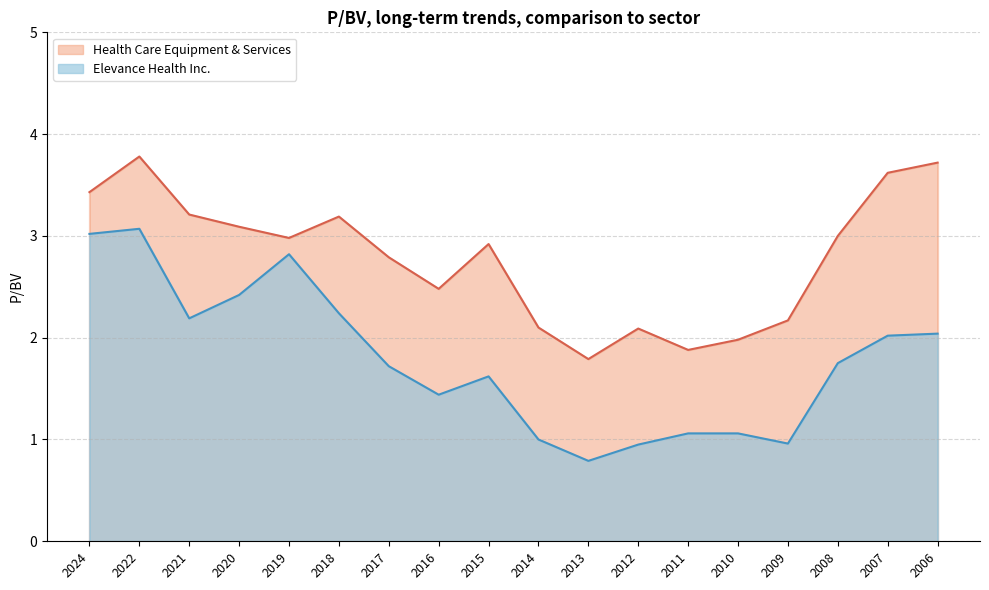

What is the difference between the second highest and minimum values in the Health Care Equipment & Services series?

1.9